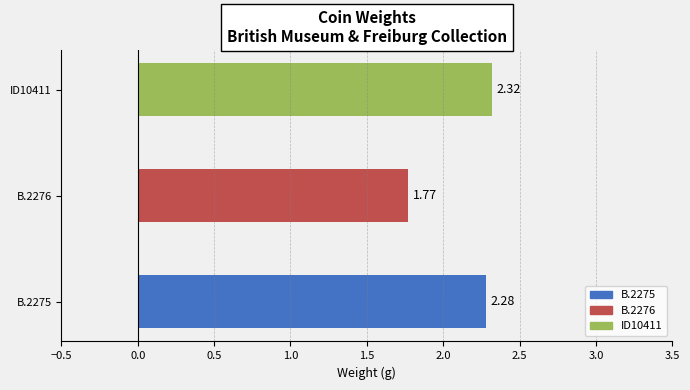

What is the difference between the values at B.2275 and B.2276?

0.5